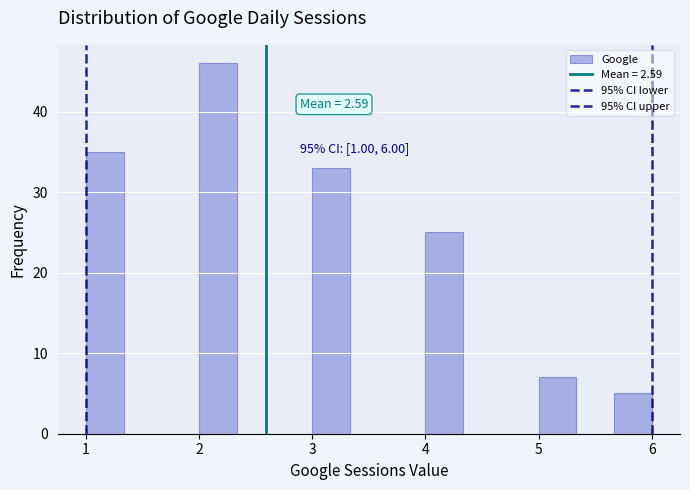

Around what value on the x-axis is the tallest bar? Give the approximate position of its centre, as read against the axis.

2.2